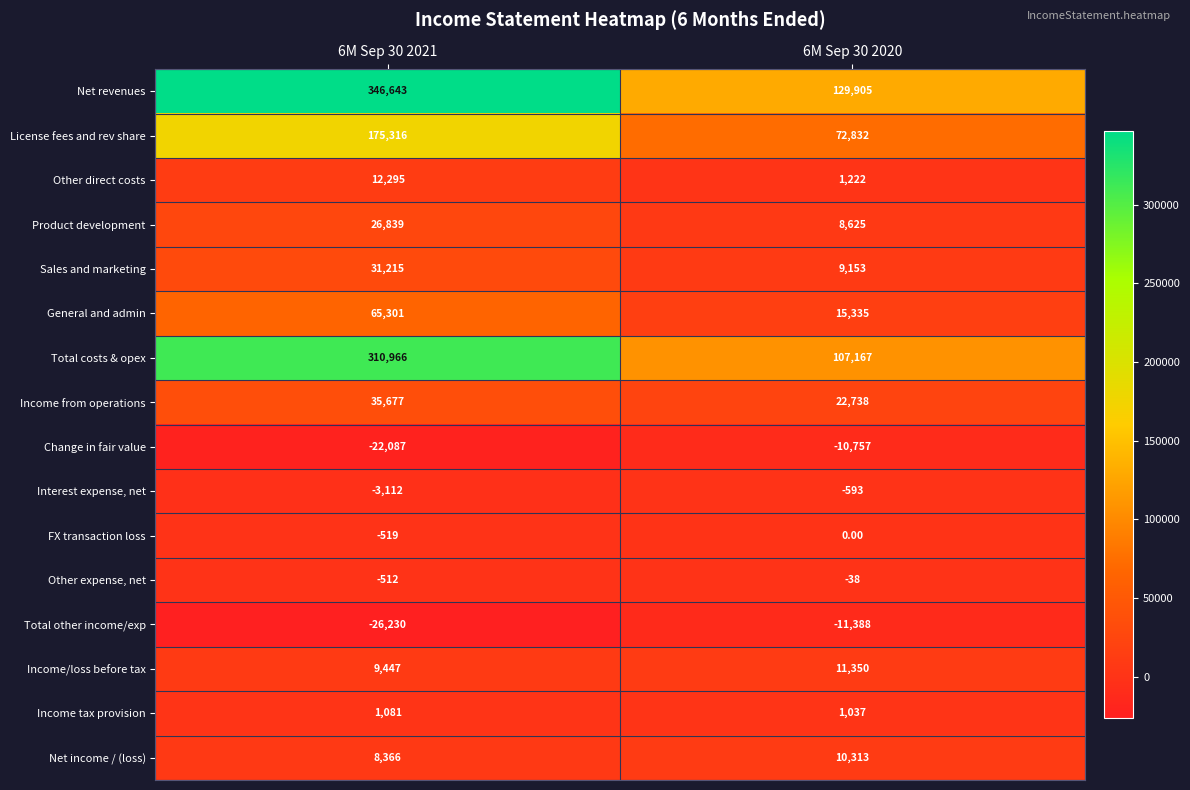

What is the difference between the maximum and minimum values in the License fees and rev share series?

102484